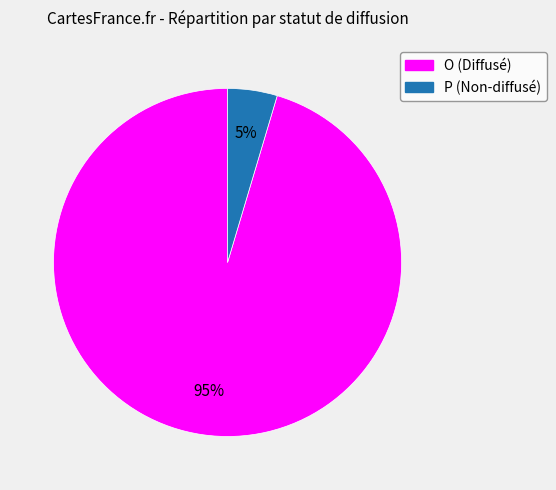

Combined, do O and P account for over 50%?

Yes